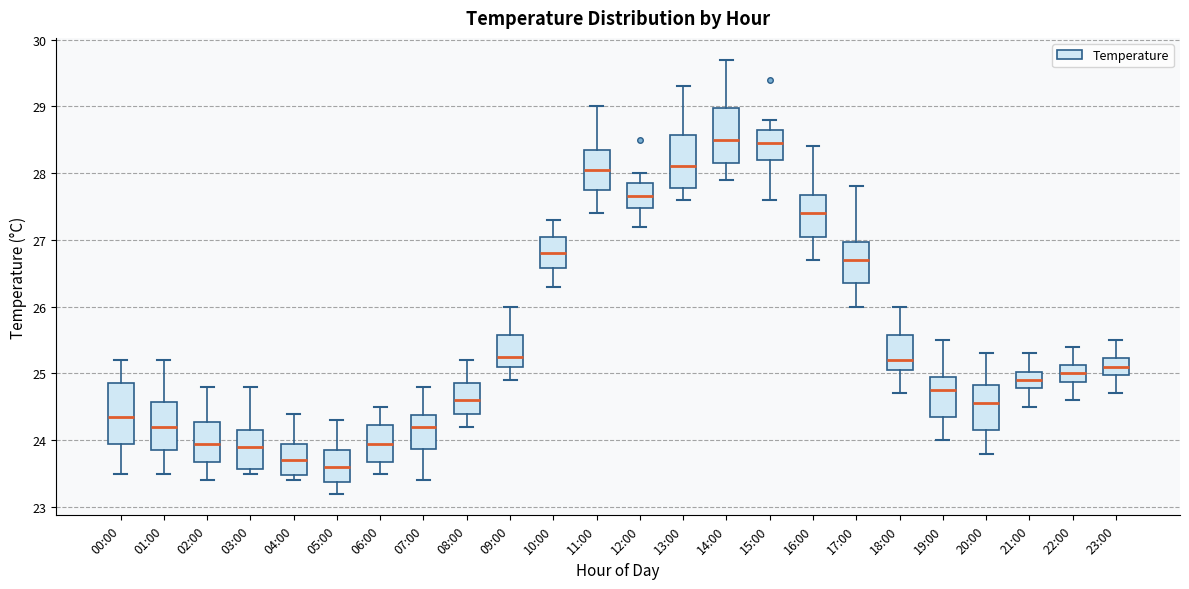

Reading left to right, transcribe this box plot: for each box, give where its median line is, the range the box spans, and where its two whiskers end, as read against the y-axis. The values are not printed on the chart, so give them approximately, as read against the axis.

00:00: median 24.4, box 24.0 to 24.9, whiskers 23.5 to 25.2
01:00: median 24.2, box 23.9 to 24.6, whiskers 23.5 to 25.2
02:00: median 24.0, box 23.7 to 24.3, whiskers 23.4 to 24.8
03:00: median 23.9, box 23.6 to 24.2, whiskers 23.5 to 24.8
04:00: median 23.7, box 23.5 to 24.0, whiskers 23.4 to 24.4
05:00: median 23.6, box 23.4 to 23.9, whiskers 23.2 to 24.3
06:00: median 24.0, box 23.7 to 24.2, whiskers 23.5 to 24.5
07:00: median 24.2, box 23.9 to 24.4, whiskers 23.4 to 24.8
08:00: median 24.6, box 24.4 to 24.9, whiskers 24.2 to 25.2
09:00: median 25.3, box 25.1 to 25.6, whiskers 24.9 to 26.0
10:00: median 26.8, box 26.6 to 27.1, whiskers 26.3 to 27.3
11:00: median 28.1, box 27.8 to 28.4, whiskers 27.4 to 29.0
12:00: median 27.7, box 27.5 to 27.9, whiskers 27.2 to 28.0
13:00: median 28.1, box 27.8 to 28.6, whiskers 27.6 to 29.3
14:00: median 28.5, box 28.2 to 29.0, whiskers 27.9 to 29.7
15:00: median 28.5, box 28.2 to 28.7, whiskers 27.6 to 28.8
16:00: median 27.4, box 27.1 to 27.7, whiskers 26.7 to 28.4
17:00: median 26.7, box 26.4 to 27.0, whiskers 26.0 to 27.8
18:00: median 25.2, box 25.1 to 25.6, whiskers 24.7 to 26.0
19:00: median 24.8, box 24.4 to 25.0, whiskers 24.0 to 25.5
20:00: median 24.6, box 24.2 to 24.8, whiskers 23.8 to 25.3
21:00: median 24.9, box 24.8 to 25.0, whiskers 24.5 to 25.3
22:00: median 25.0, box 24.9 to 25.1, whiskers 24.6 to 25.4
23:00: median 25.1, box 25.0 to 25.2, whiskers 24.7 to 25.5